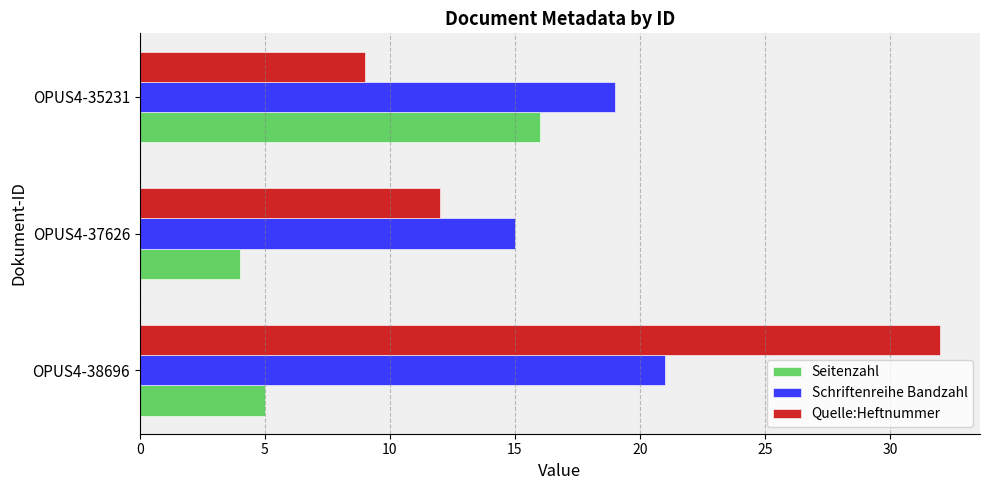

Where is Schriftenreihe Bandzahl nearest to the value 18?

OPUS4-35231